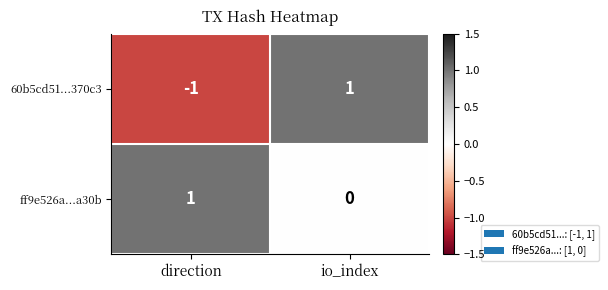

At which category is the sum across all series the highest?

io_index